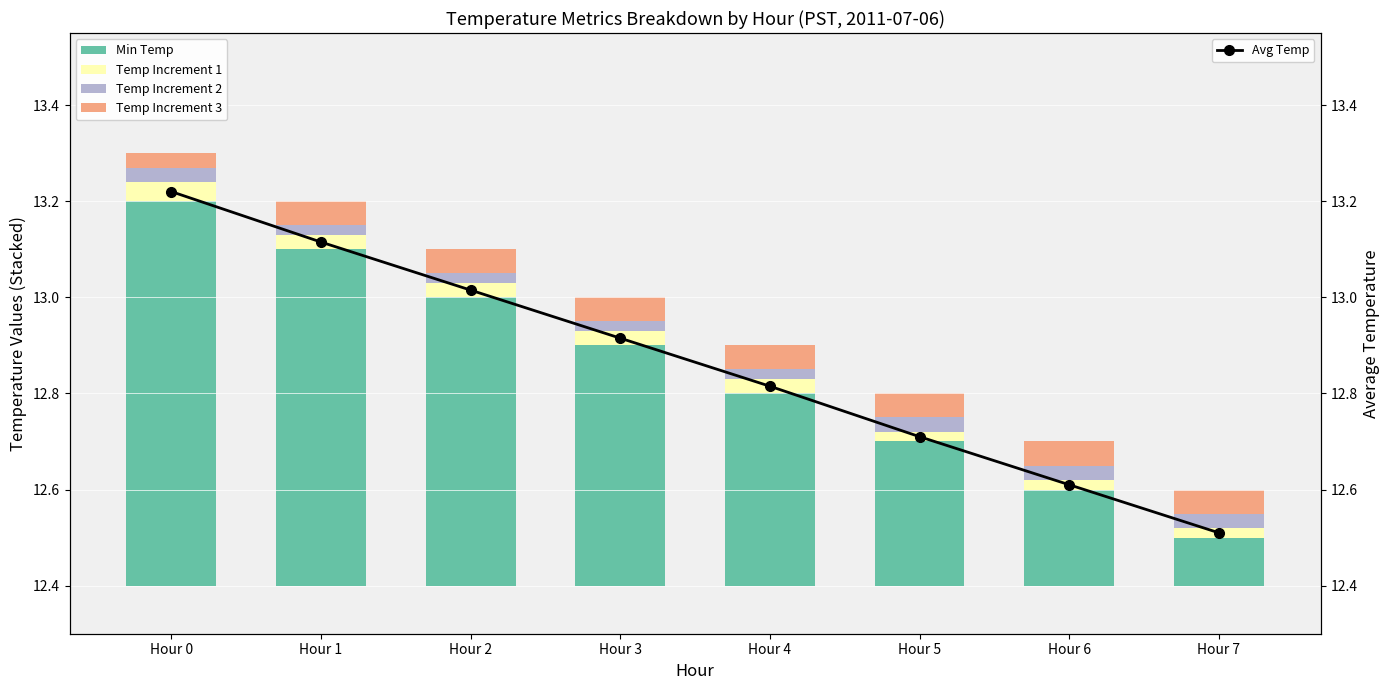

At which category does the chart reach its minimum across all series?

Hour 5